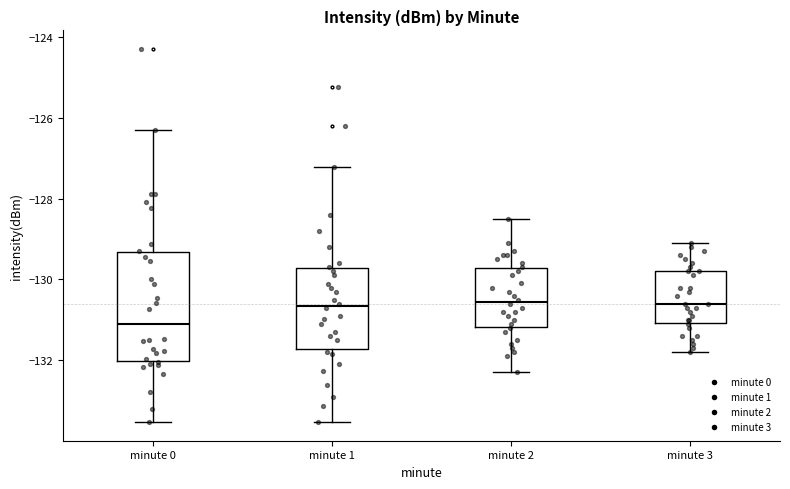

Where is the upper edge of the box for minute 1 on the y-axis? The values are not printed on the chart, so give them approximately, as read against the axis.

-129.8